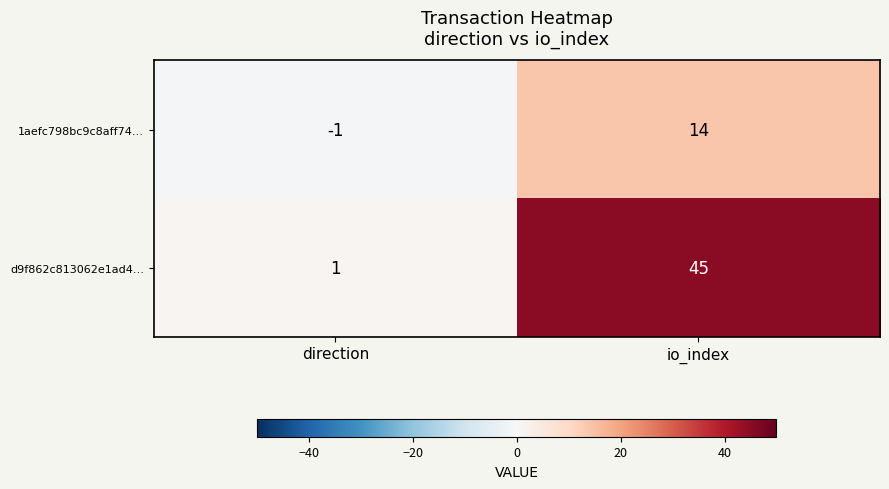

At which label is 1aefc798bc9c8aff74… closest to 6?

direction